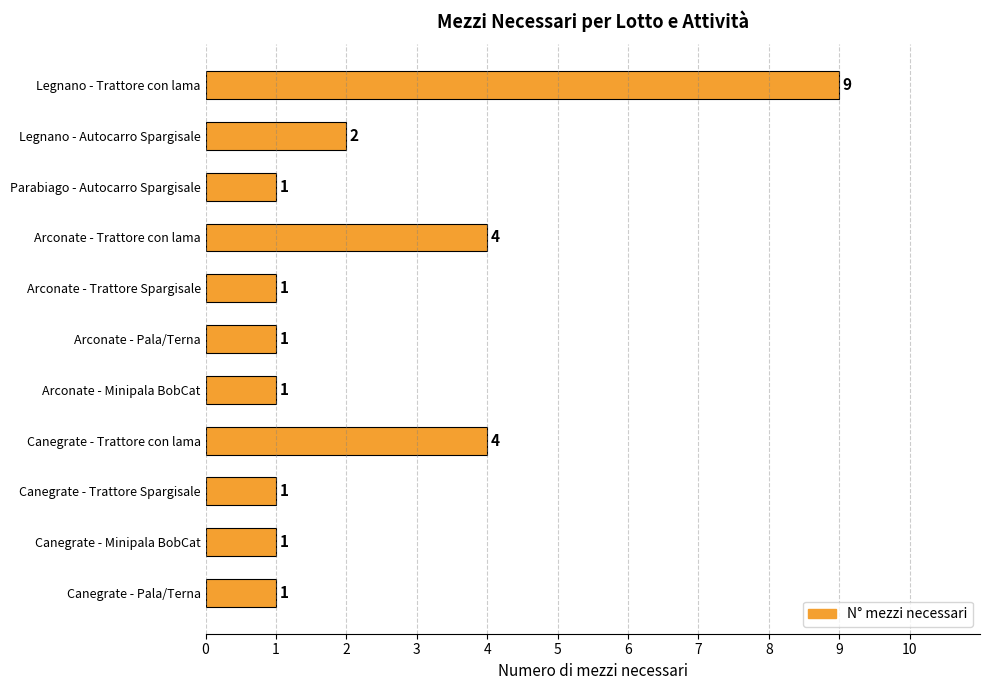

Count the values in the range 1 to 4.

10